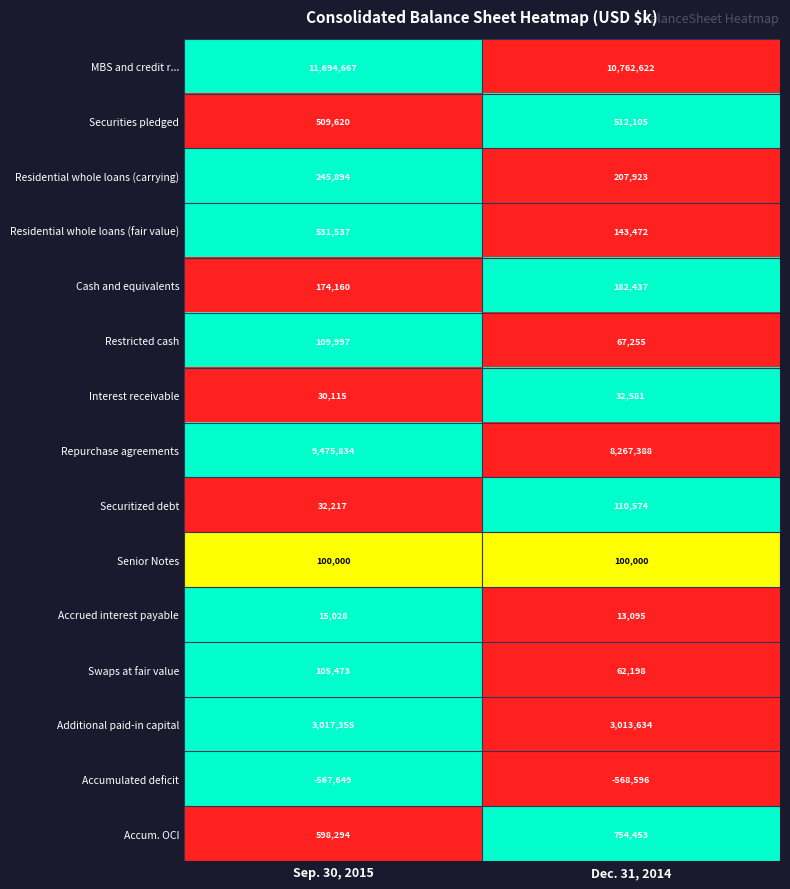

What is the difference between the Securitized debt values at Dec. 31, 2014 and Sep. 30, 2015?

78357